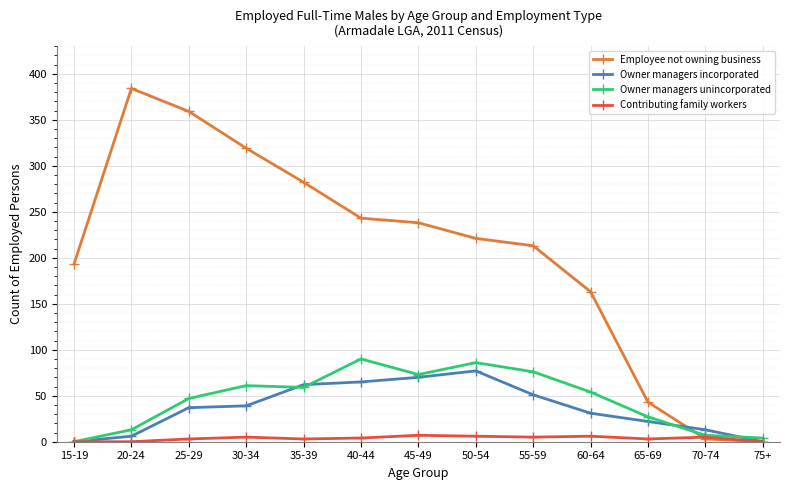

Which series has the largest total across all categories?

Employee not owning business